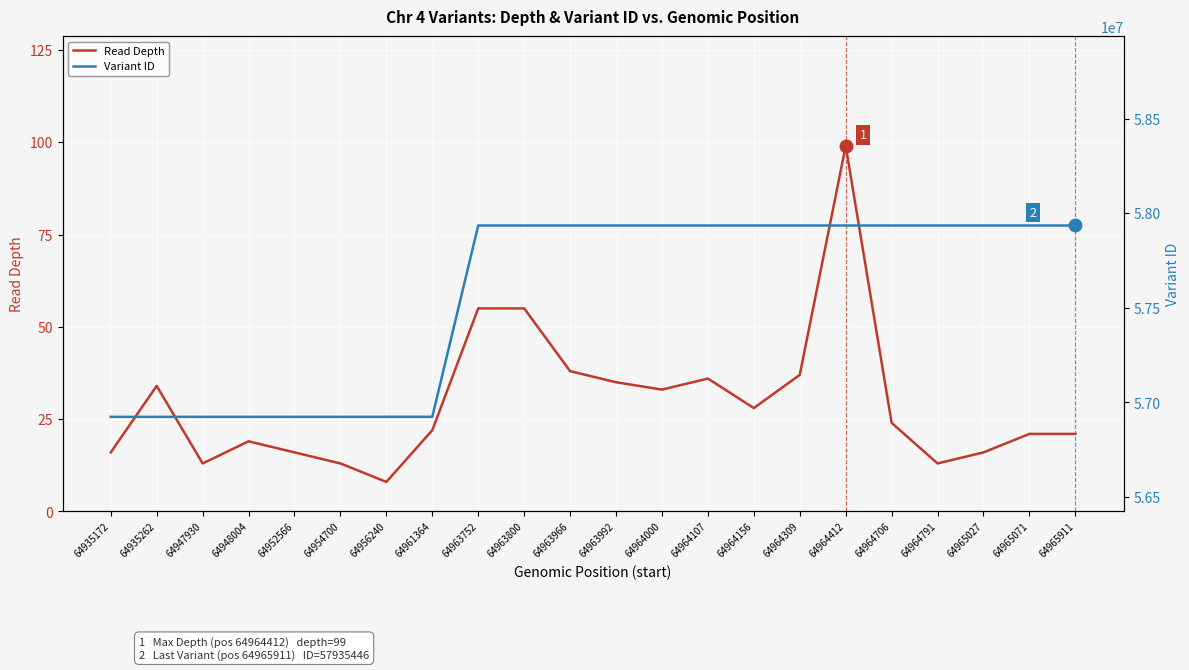

Where is the first local minimum for Read Depth?

64947930